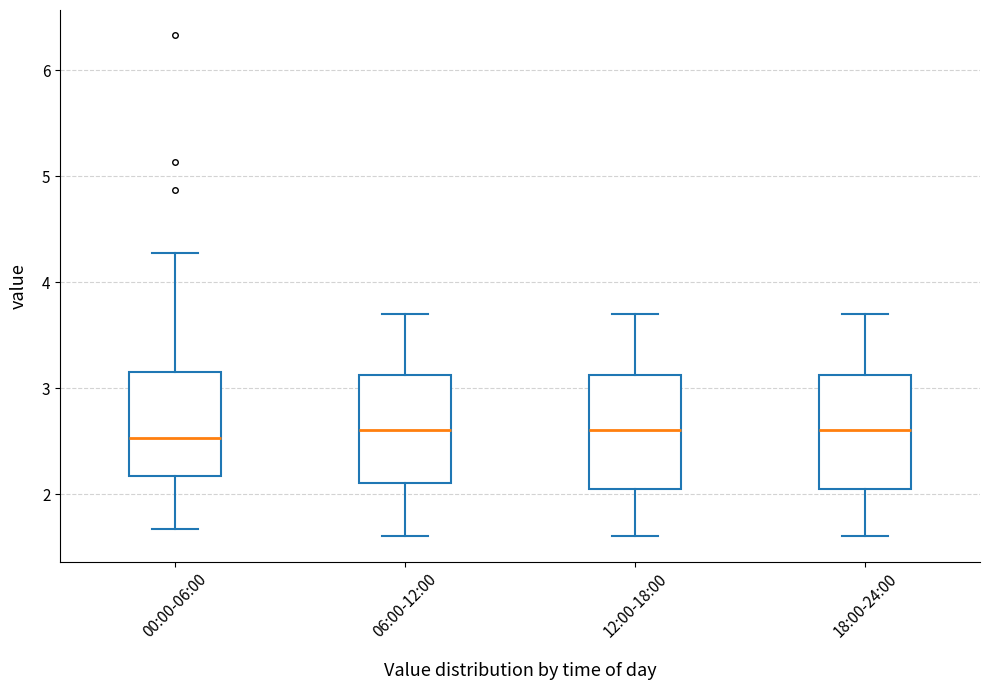

Reading left to right, transcribe this box plot: for each box, give where its median line is, the range the box spans, and where its two whiskers end, as read against the y-axis. The values are not printed on the chart, so give them approximately, as read against the axis.

00:00-06:00: median 2.5, box 2.2 to 3.1, whiskers 1.7 to 4.3
06:00-12:00: median 2.6, box 2.1 to 3.1, whiskers 1.6 to 3.7
12:00-18:00: median 2.6, box 2.1 to 3.1, whiskers 1.6 to 3.7
18:00-24:00: median 2.6, box 2.1 to 3.1, whiskers 1.6 to 3.7